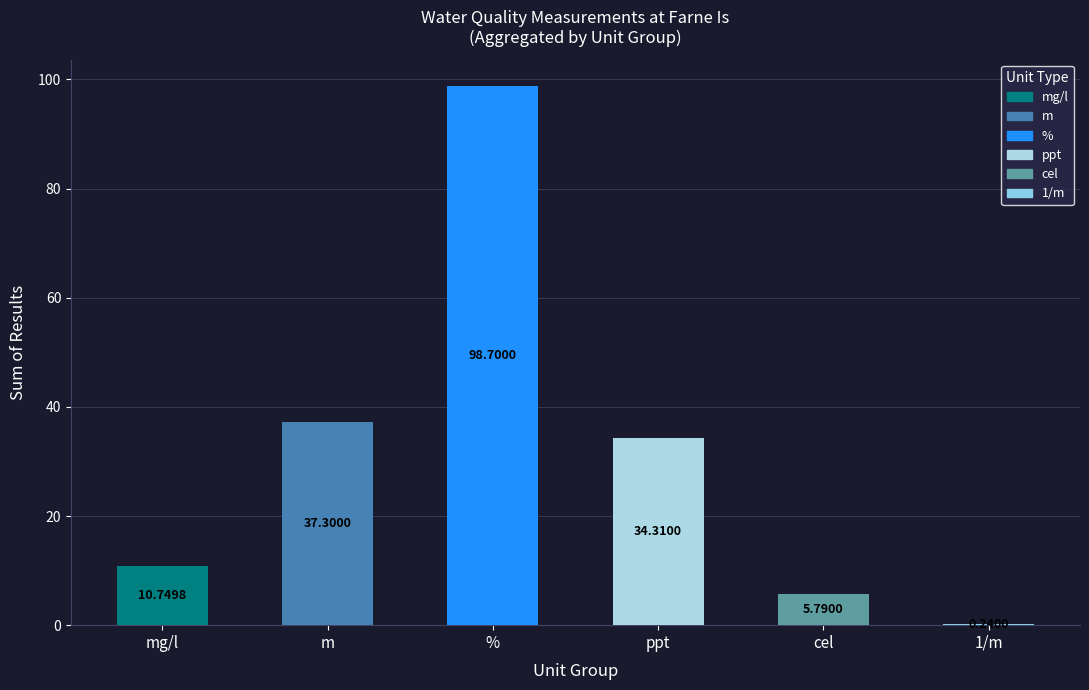

At which label does the data first exceed 34?

m